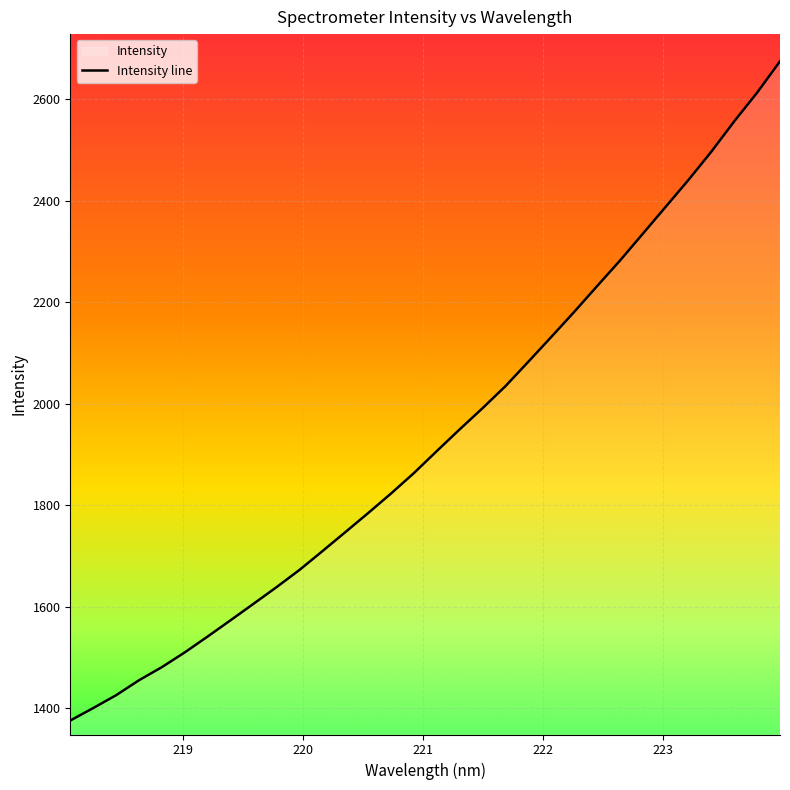

Is it true that the value at 222.6447 is 4030.9?

False